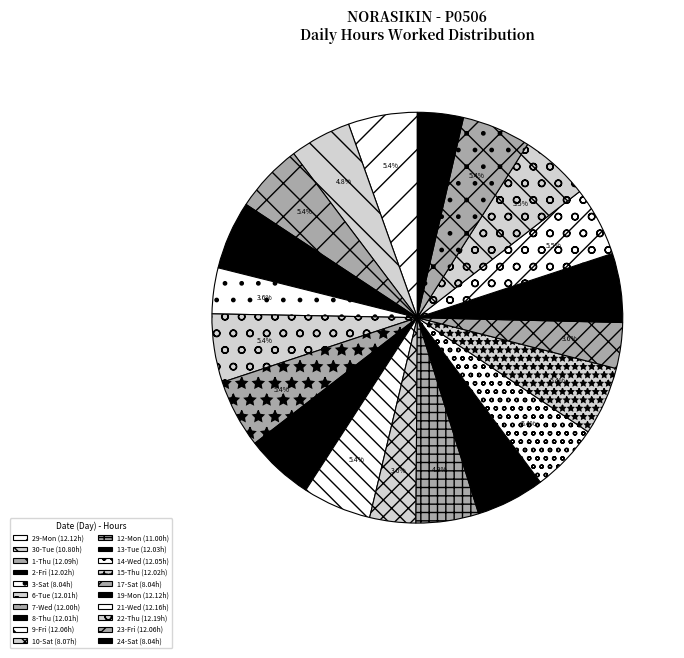

To the nearest percent, what portion does 21-Wed represent?

5%